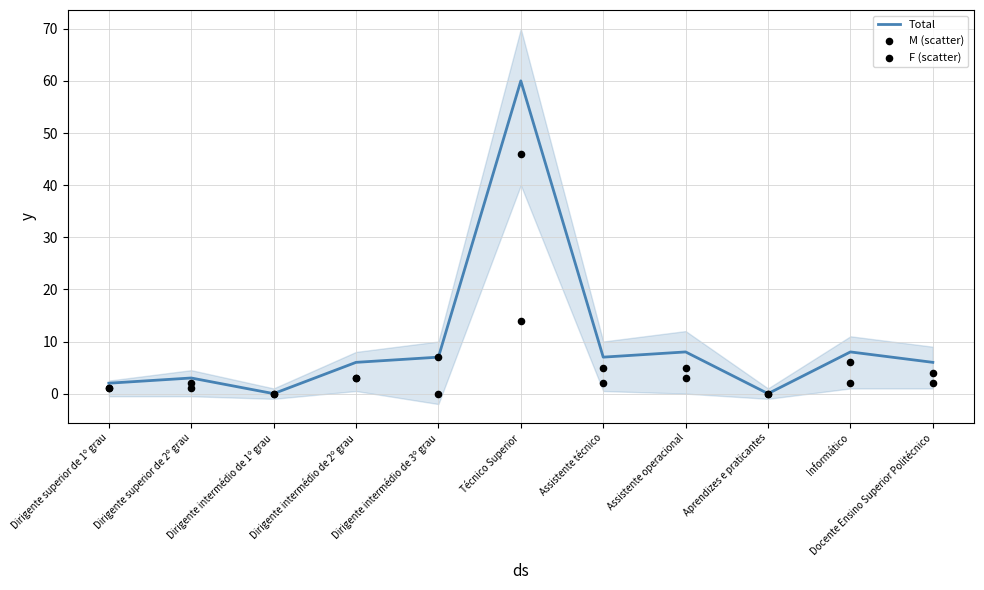

What are all the series names shown in the legend?

Total, M (scatter), F (scatter)